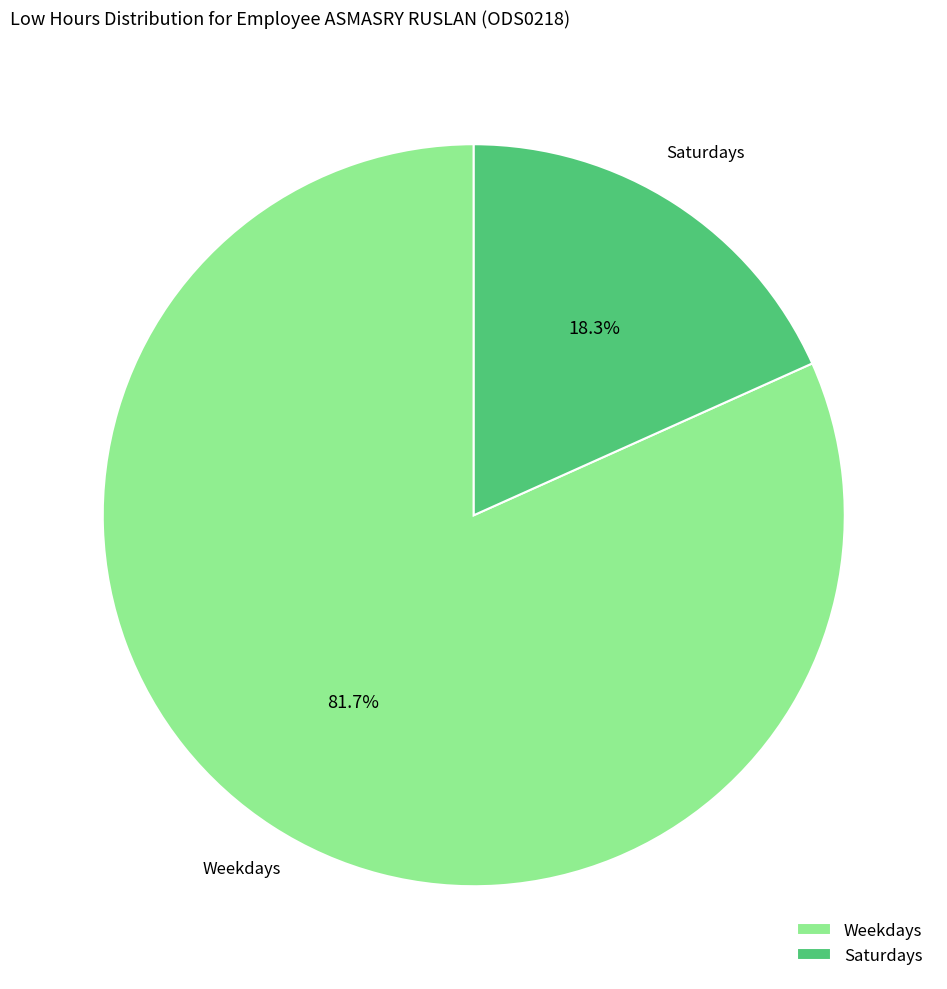

Which slice is the largest?

Weekdays